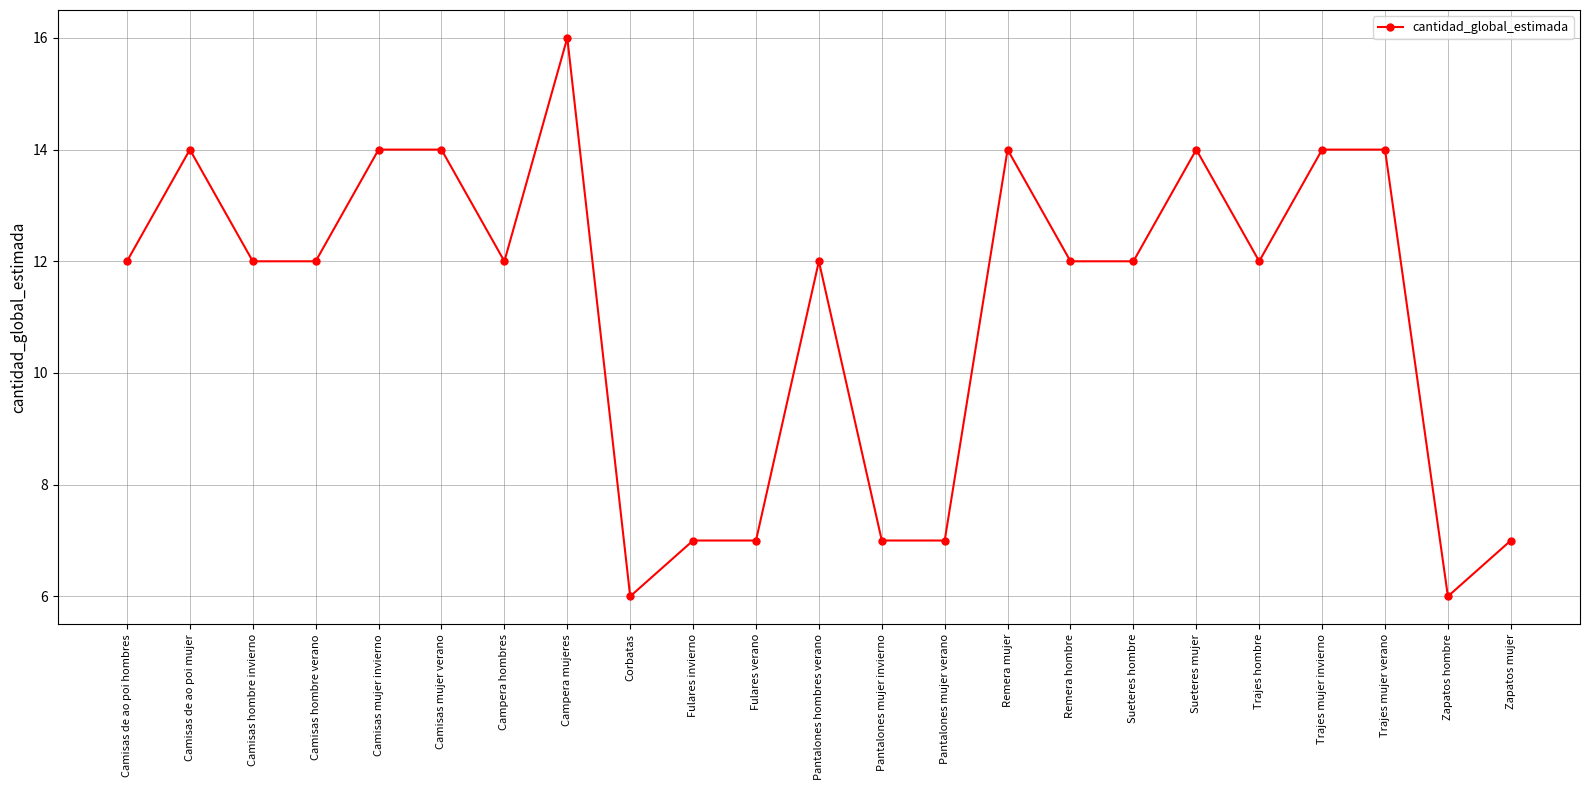

What is the maximum value shown in the chart?

16